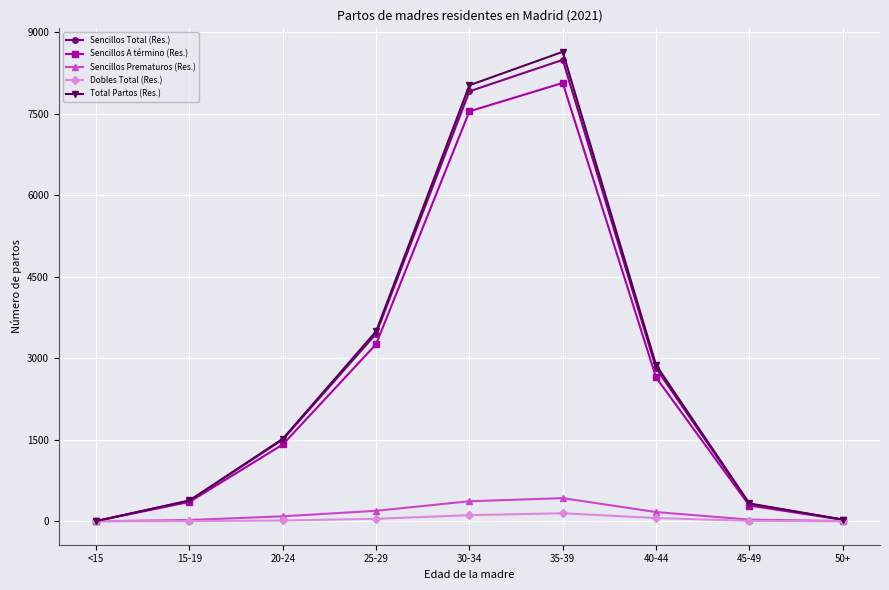

What is the difference between the highest and lowest values at 20-24?

1503